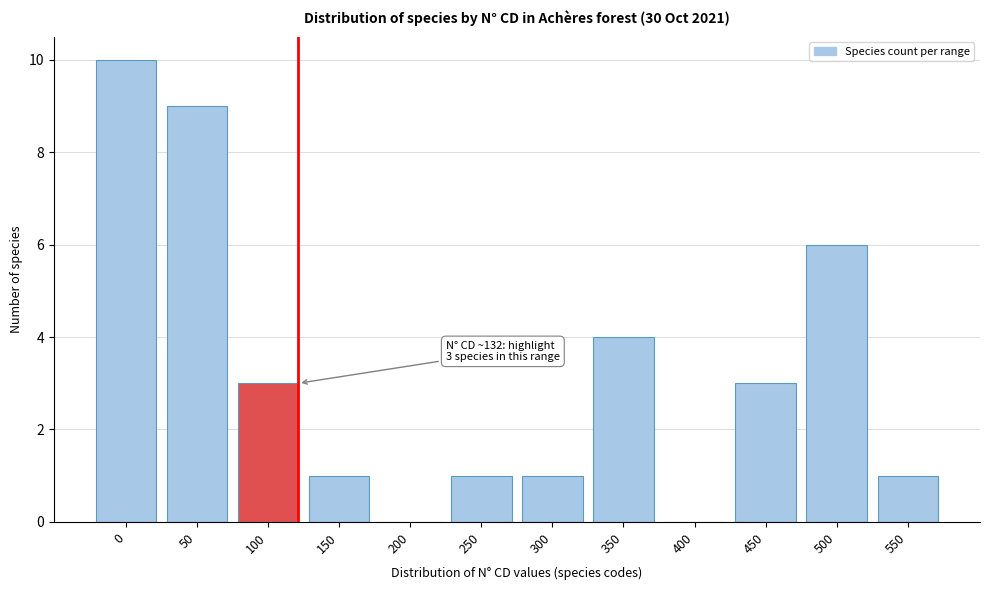

Reading left to right, what are all the values shown in this chart?

0=10	50=9	100=3	150=1	200=0	250=1	300=1	350=4	400=0	450=3	500=6	550=1